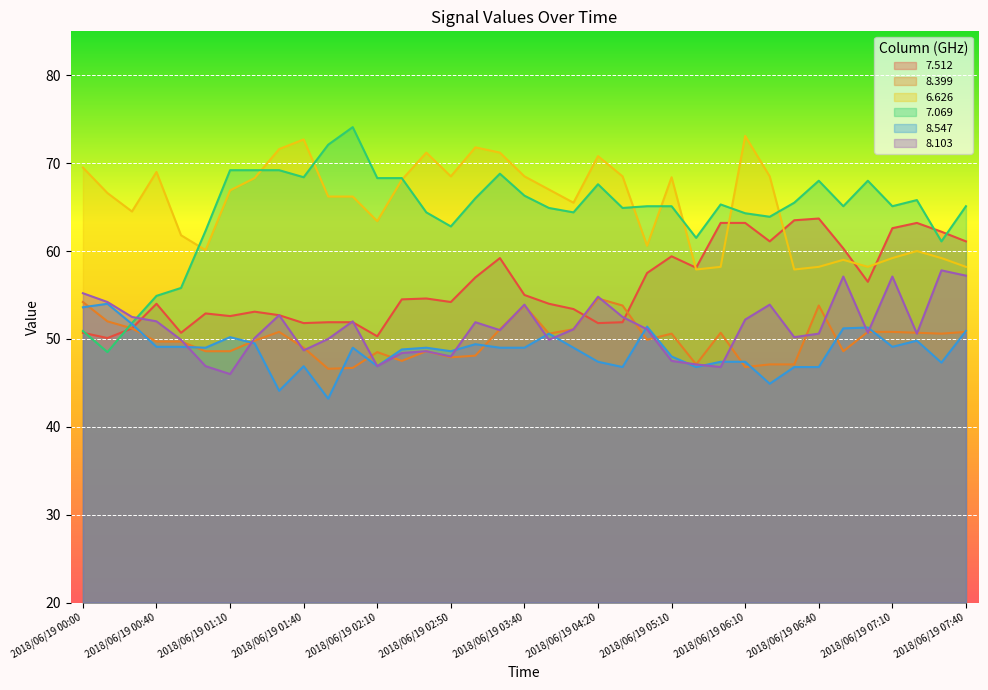

What are all the series names shown in the legend?

7.512, 8.399, 6.626, 7.069, 8.547, 8.103